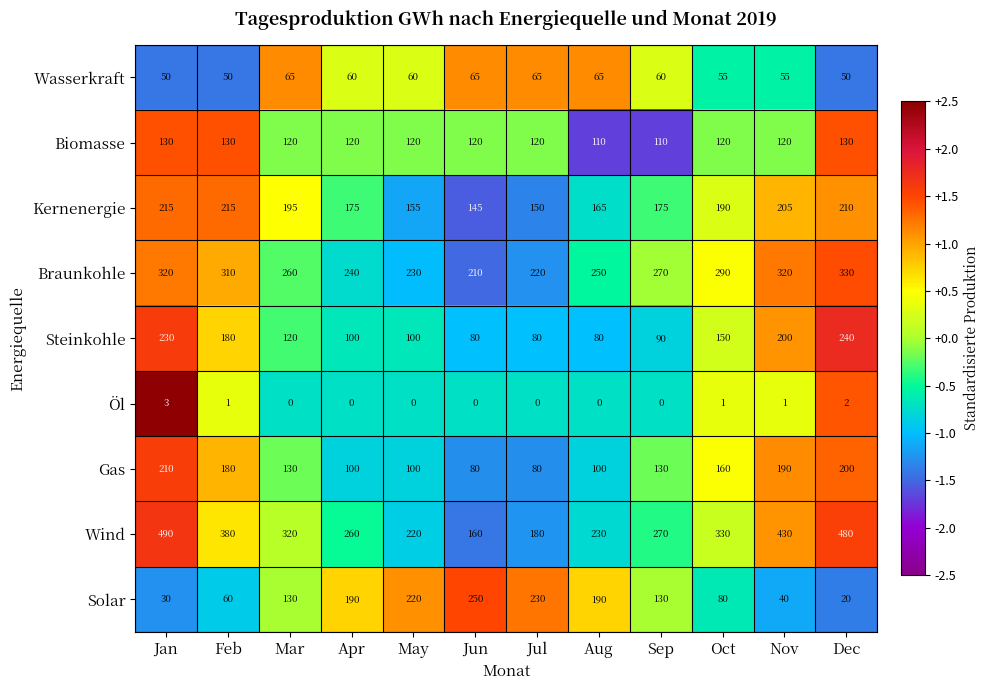

True or false: Wasserkraft has a value of -2.0 at Feb.

False